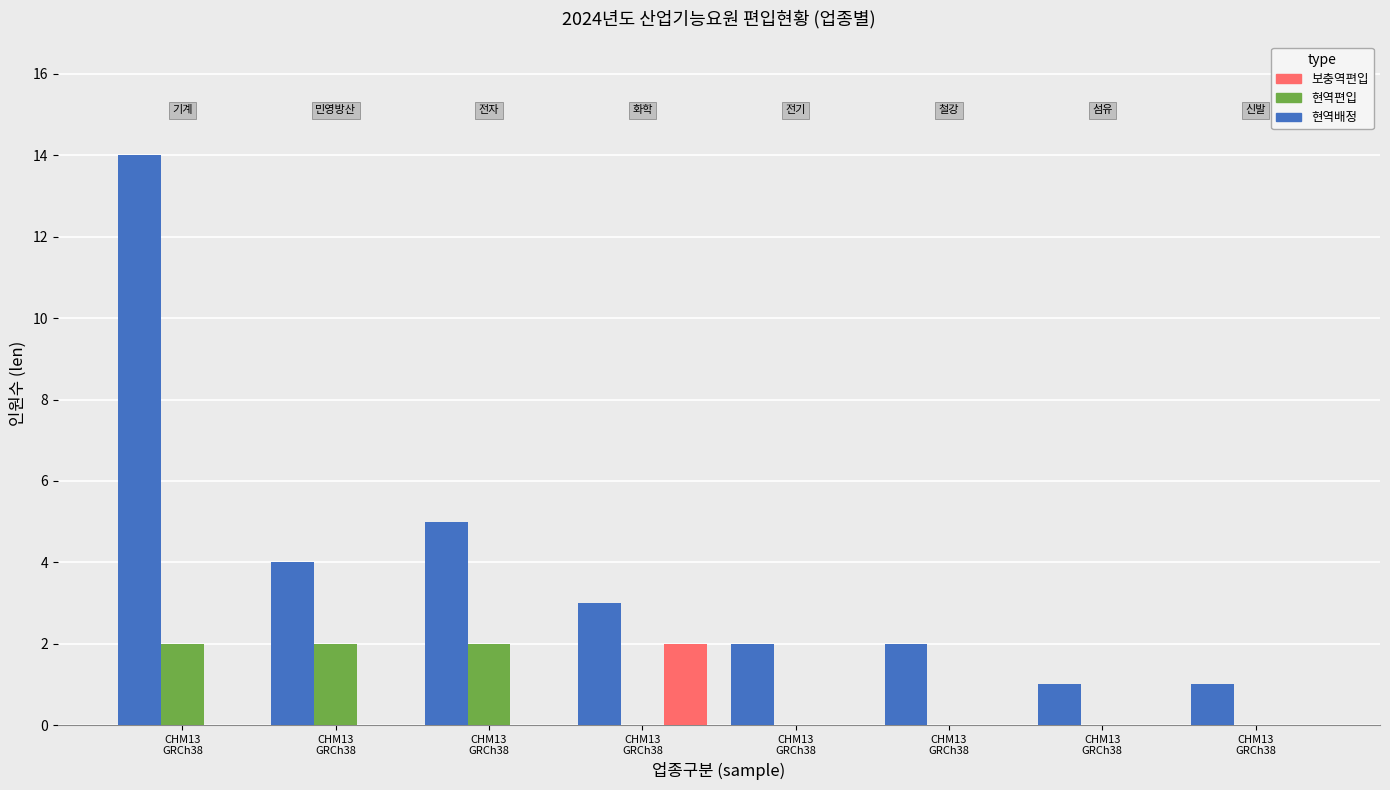

What are all the series names shown in the legend?

보충역편입, 현역편입, 현역배정